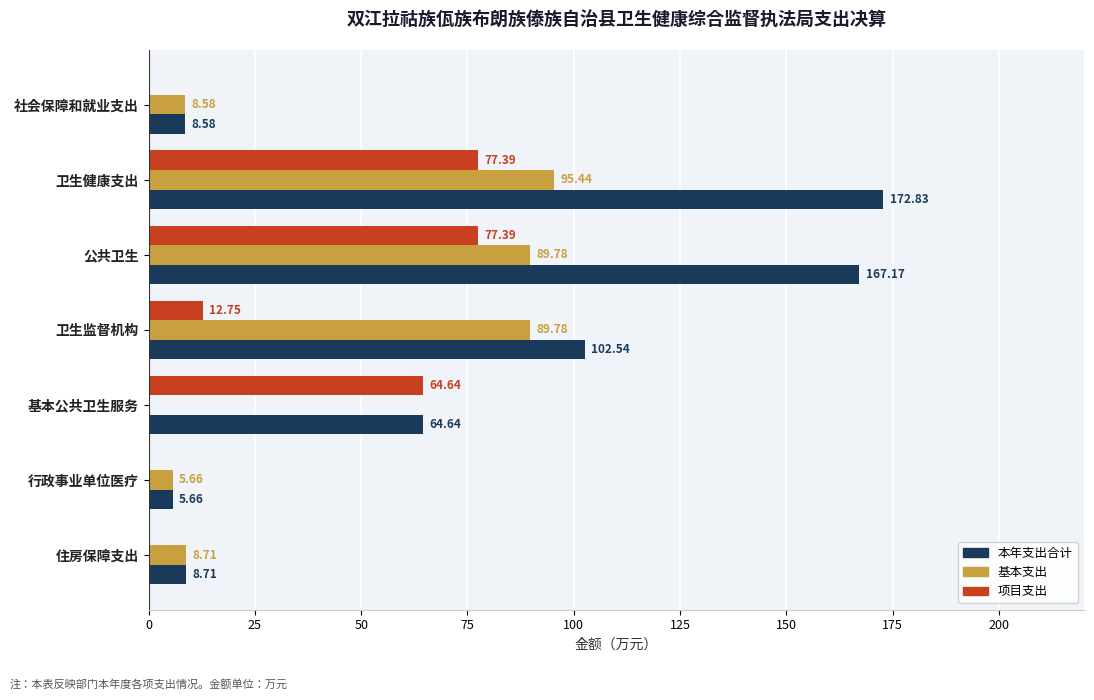

What is the greatest value displayed?

172.8